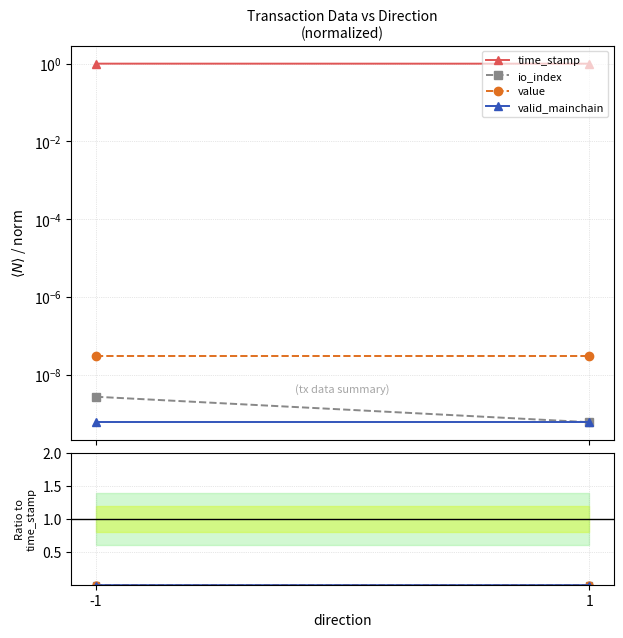

List the series in order of their peak value, lowest first.

valid_mainchain, io_index, value, time_stamp